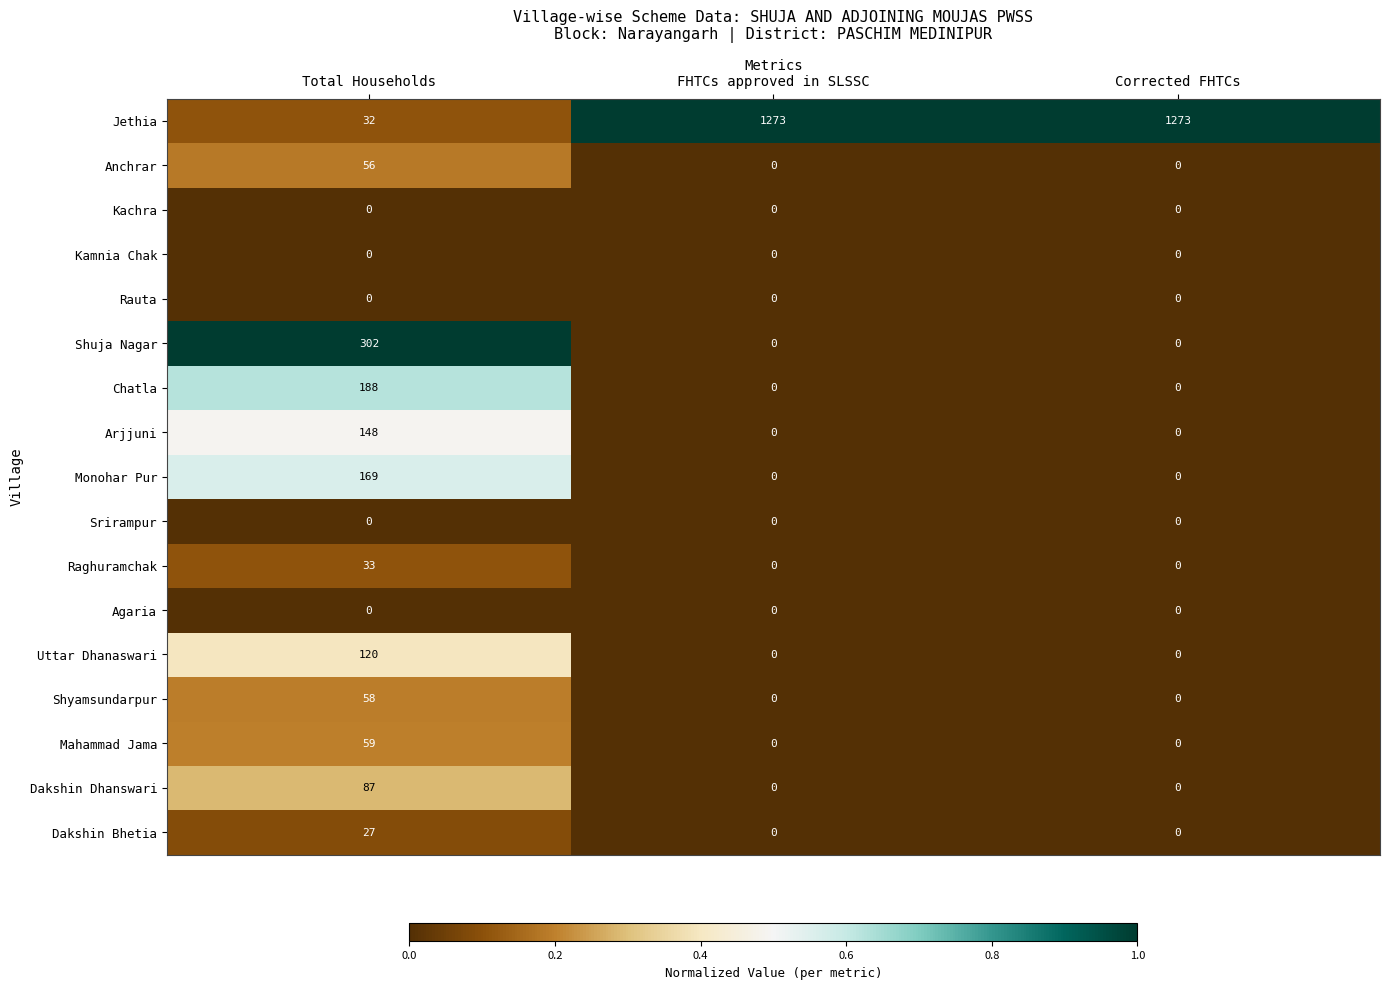

Which series has the widest spread of values?

Jethia